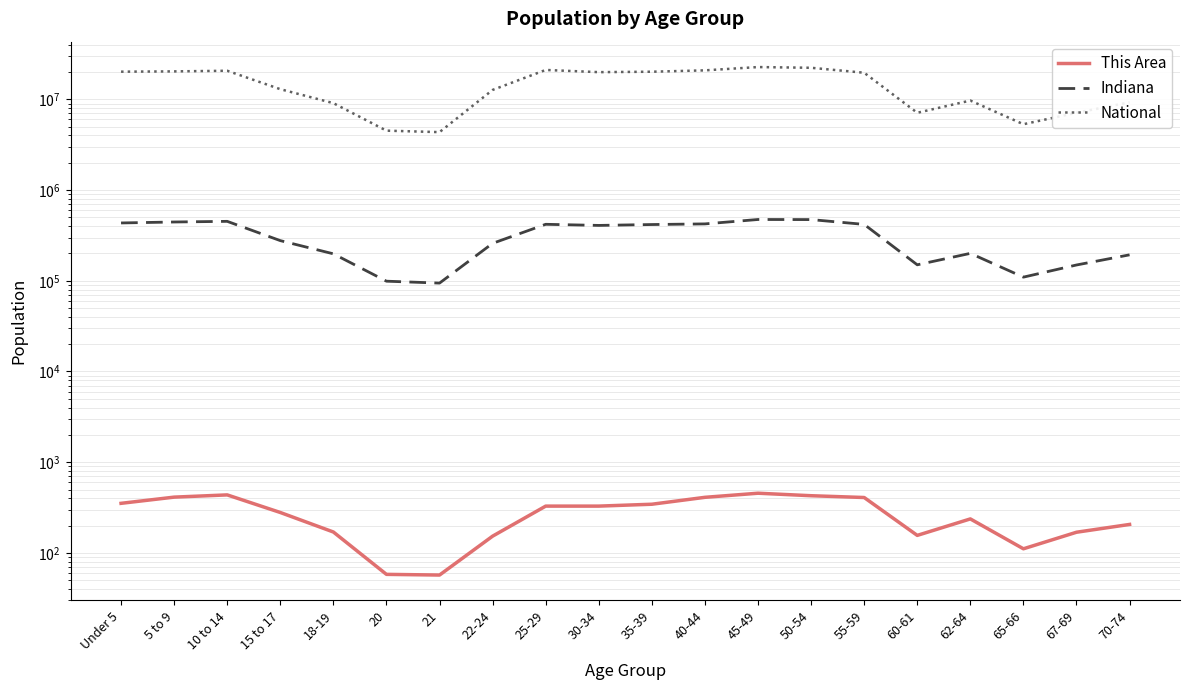

At which category does the chart reach its peak across all series?

45-49